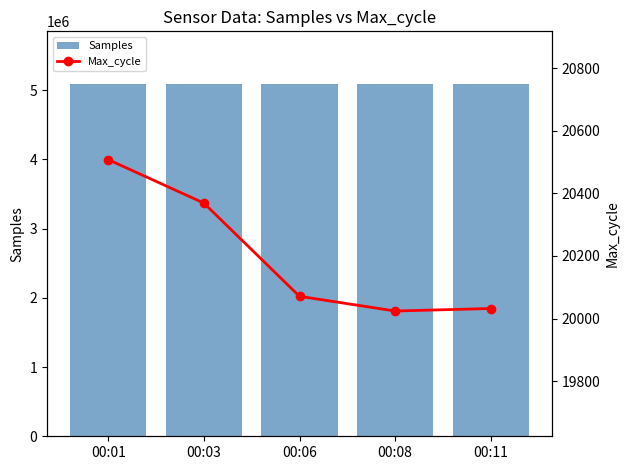

Between 00:03 and 00:08, which series saw the biggest shift?

Max_cycle